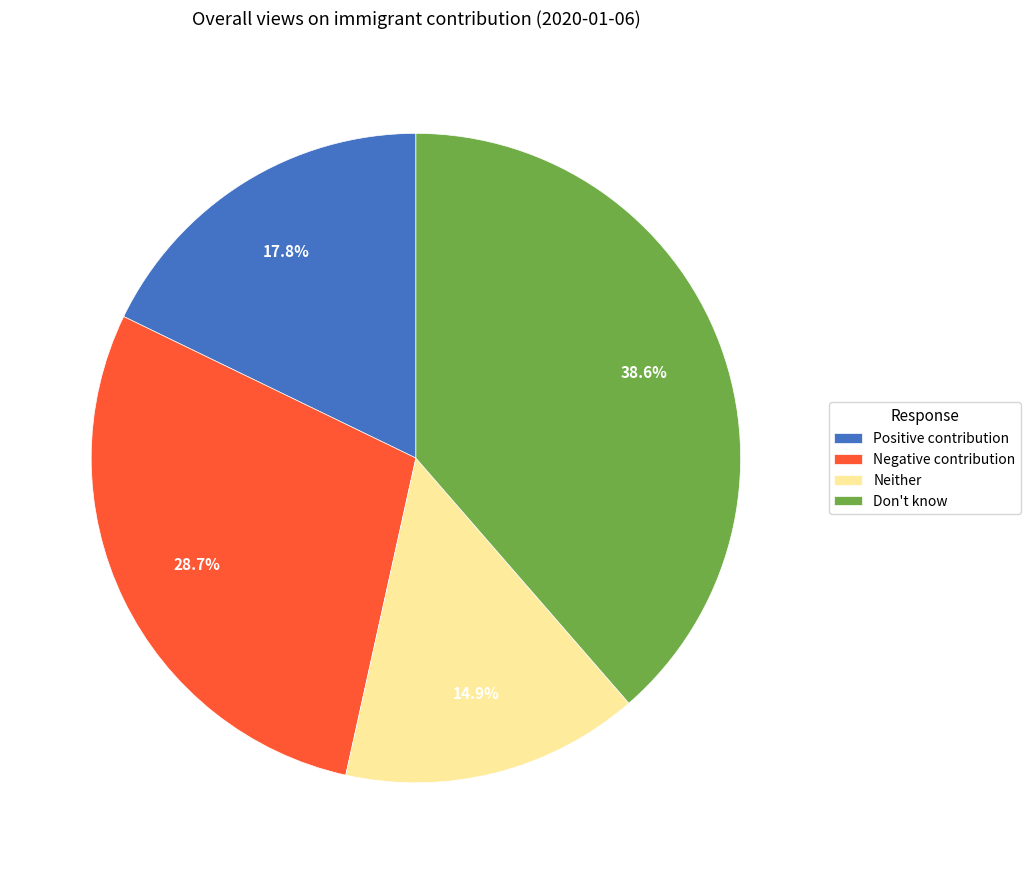

To the nearest percent, what is the combined percentage of Negative contribution and Neither?

44%